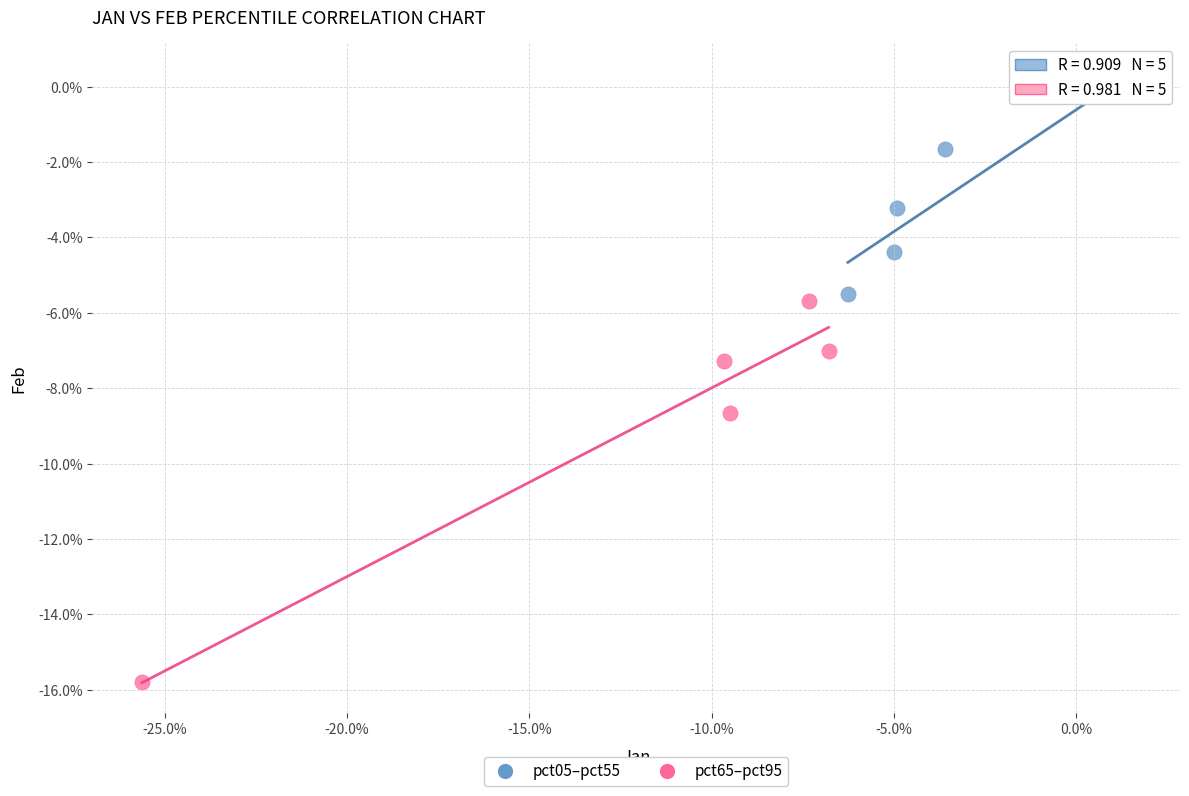

What are all the series names shown in the legend?

pct05–pct55, pct65–pct95